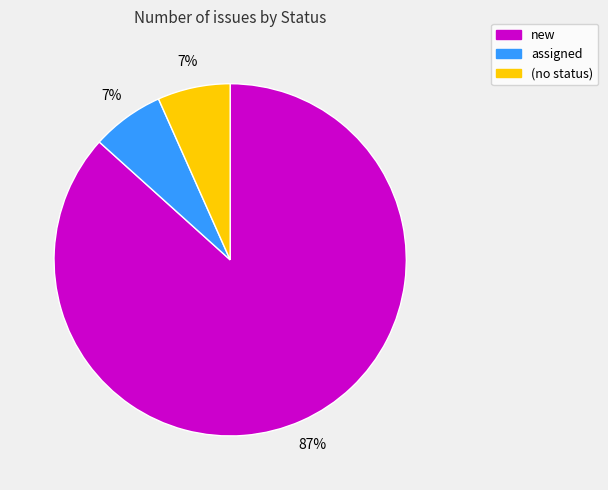

To the nearest percent, what is the average slice percentage?

33%